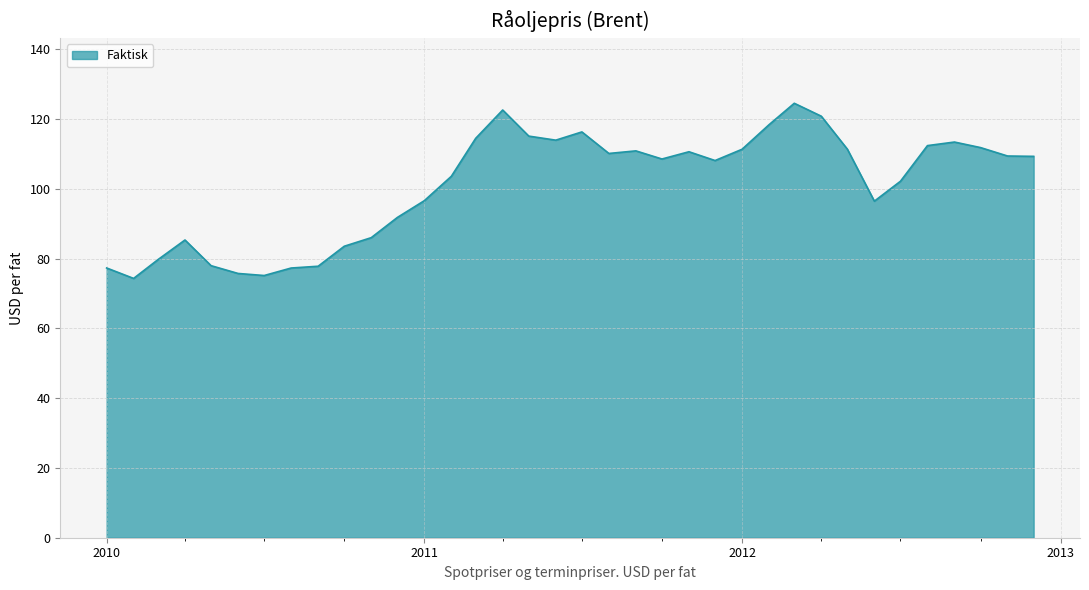

What is the difference between the maximum and minimum values?

50.2